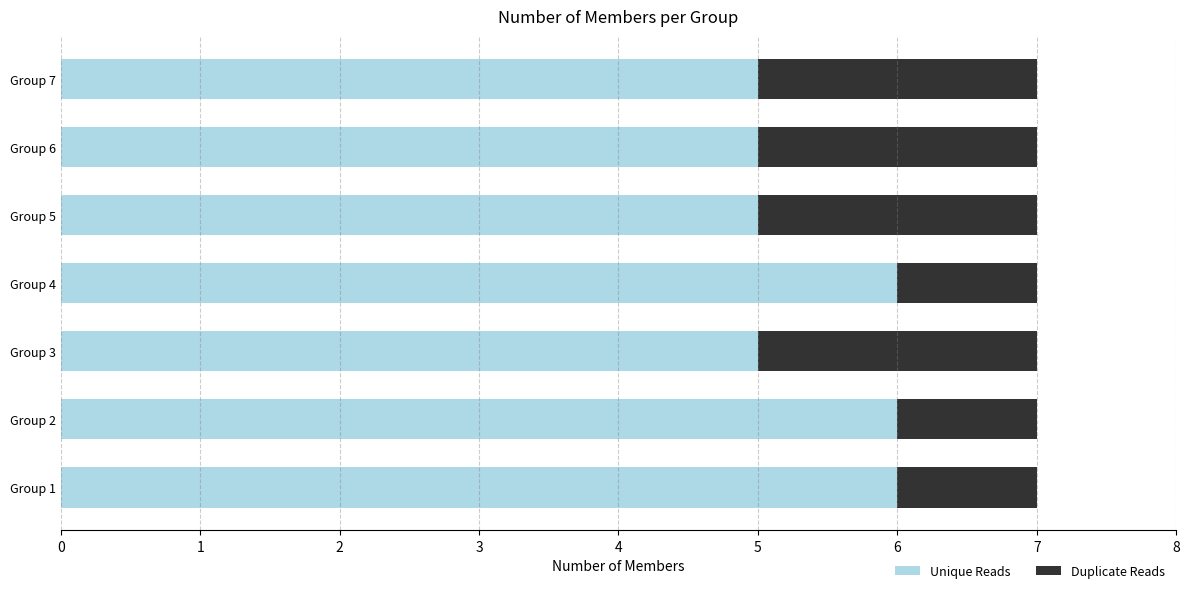

What is the minimum value for Unique Reads?

5